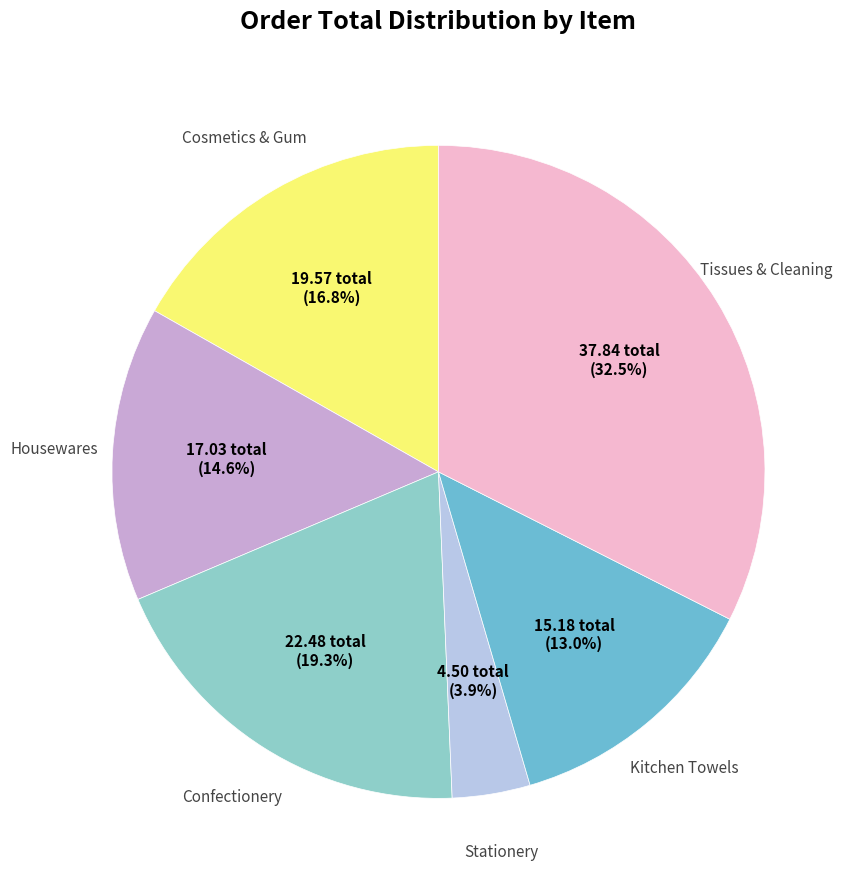

Does any single category account for the majority?

No